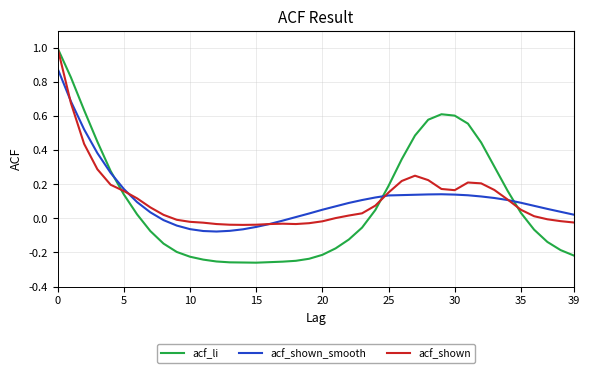

Which series has the largest range (max minus min)?

acf_li